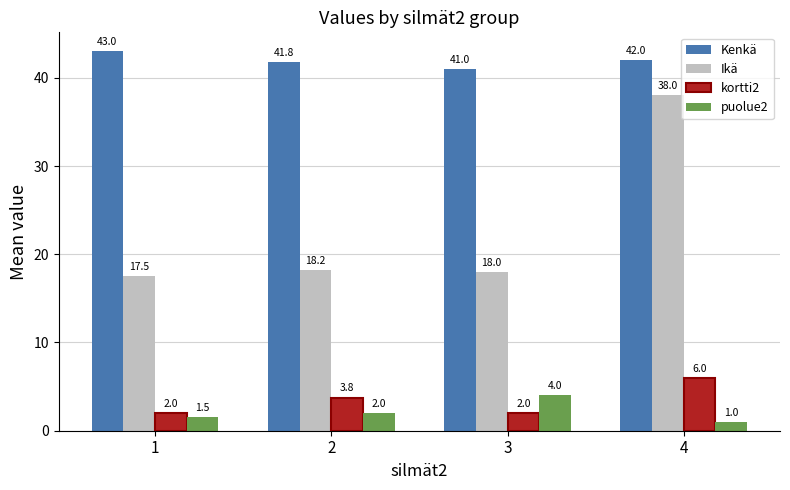

Are the bars grouped side by side (vs. stacked)?

Yes